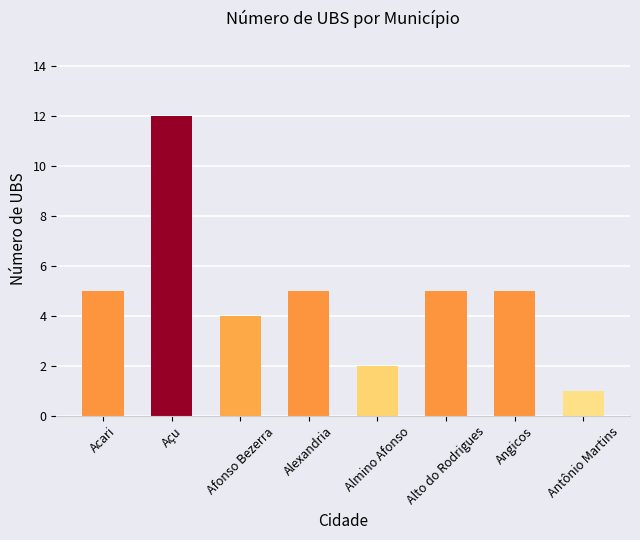

What is the average value?

5